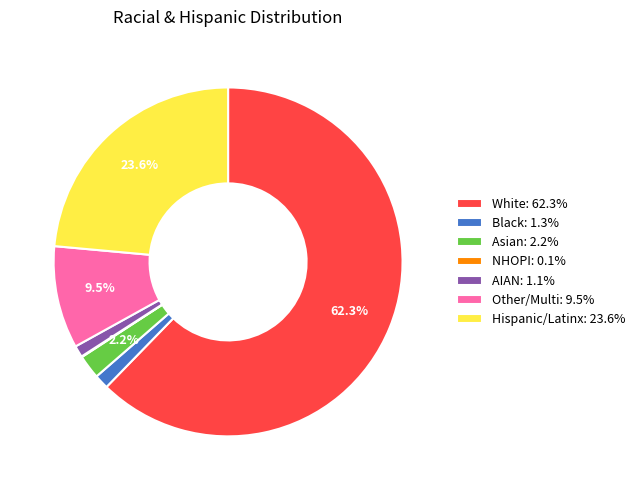

What percentage is NOT represented by Other/Multi: 9.5%?

90.5%